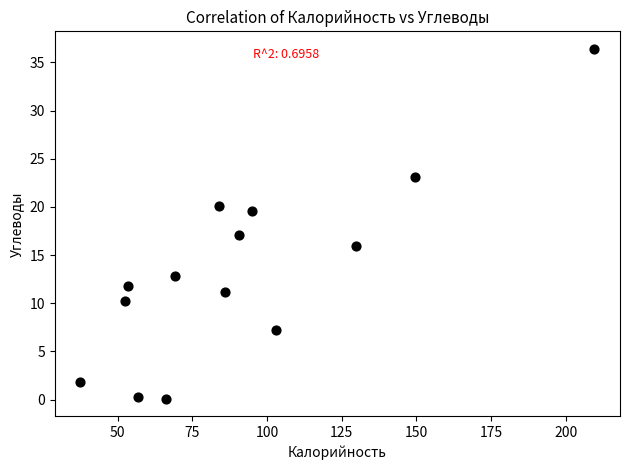

What Y value in the scatter plot is closest to 18?

17.1